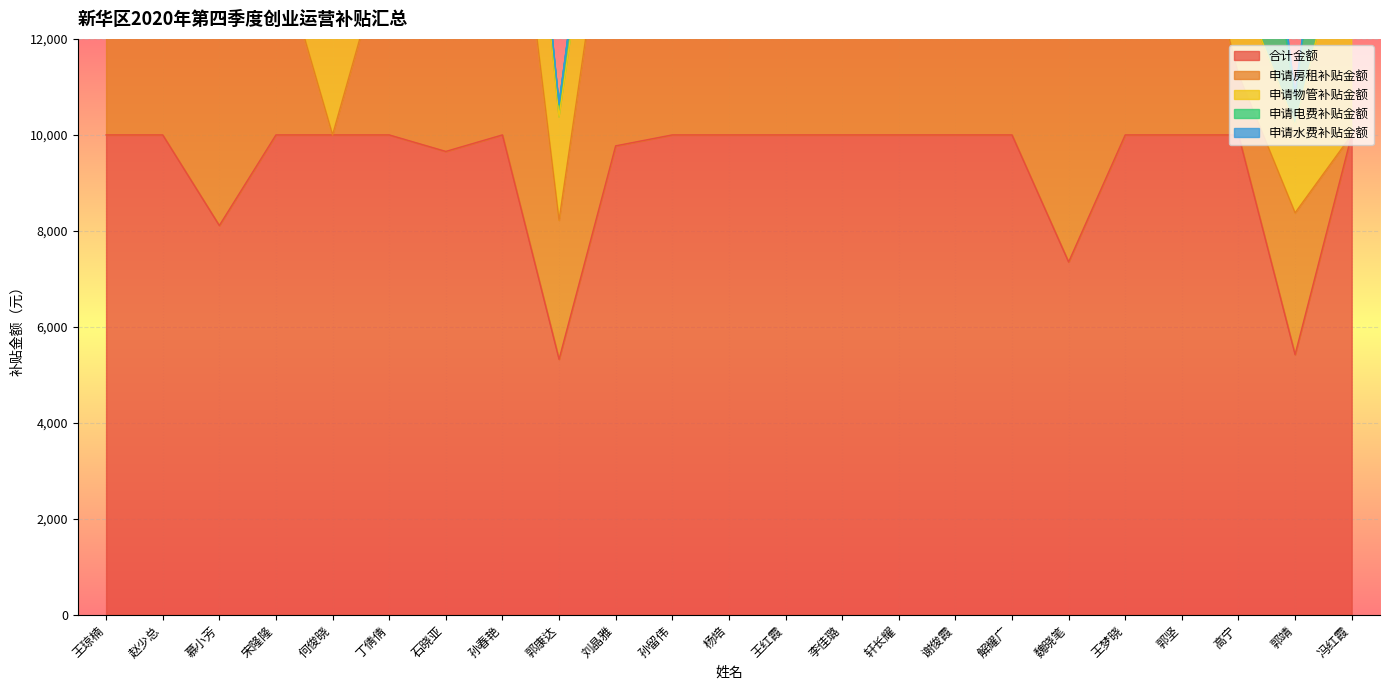

Reading right to left, transcribe all the data shown in this chart.

合计金额: 冯红霞=10000	郭靖=5424	高宁=10000	郭坚=10000	王梦晓=10000	魏晓笔=7353	解耀广=10000	谢俊霞=10000	轩长耀=10000	李佳璐=10000	王红霞=10000	杨培=10000	孙留伟=10000	刘晶雅=9772	郭康达=5326	孙春艳=10000	石晓亚=9656	丁倩倩=10000	何俊晓=10000	宋隆隆=10000	慕小芳=8113	赵少总=10000	王琼楠=10000
申请房租补贴金额: 冯红霞=0	郭靖=2952	高宁=1260	郭坚=5850	王梦晓=8358	魏晓笔=5071	解耀广=6499	谢俊霞=8758	轩长耀=4483	李佳璐=6665	王红霞=6375	杨培=9327	孙留伟=7826	刘晶雅=6505	郭康达=2894	孙春艳=7946	石晓亚=4561	丁倩倩=4158	何俊晓=0	宋隆隆=4075	慕小芳=4177	赵少总=2340	王琼楠=5998
申请物管补贴金额: 冯红霞=5000	郭靖=1822	高宁=1952	郭坚=4242	王梦晓=2143	魏晓笔=2282	解耀广=1974	谢俊霞=0	轩长耀=2490	李佳璐=3381	王红霞=2254	杨培=4062	孙留伟=4250	刘晶雅=2276	郭康达=2157	孙春艳=4414	石晓亚=3695	丁倩倩=4410	何俊晓=8597	宋隆隆=8524	慕小芳=3511	赵少总=5460	王琼楠=4650
申请电费补贴金额: 冯红霞=5000	郭靖=550	高宁=5550	郭坚=0	王梦晓=0	魏晓笔=0	解耀广=2497	谢俊霞=2500	轩长耀=3500	李佳璐=0	王红霞=1505	杨培=1631	孙留伟=0	刘晶雅=991	郭康达=250	孙春艳=0	石晓亚=850	丁倩倩=1500	何俊晓=1250	宋隆隆=0	慕小芳=425	赵少总=1850	王琼楠=1750
申请水费补贴金额: 冯红霞=0	郭靖=100	高宁=1502	郭坚=0	王梦晓=50	魏晓笔=0	解耀广=0	谢俊霞=0	轩长耀=0	李佳璐=0	王红霞=0	杨培=207	孙留伟=0	刘晶雅=0	郭康达=25	孙春艳=0	石晓亚=550	丁倩倩=0	何俊晓=250	宋隆隆=0	慕小芳=0	赵少总=477	王琼楠=0